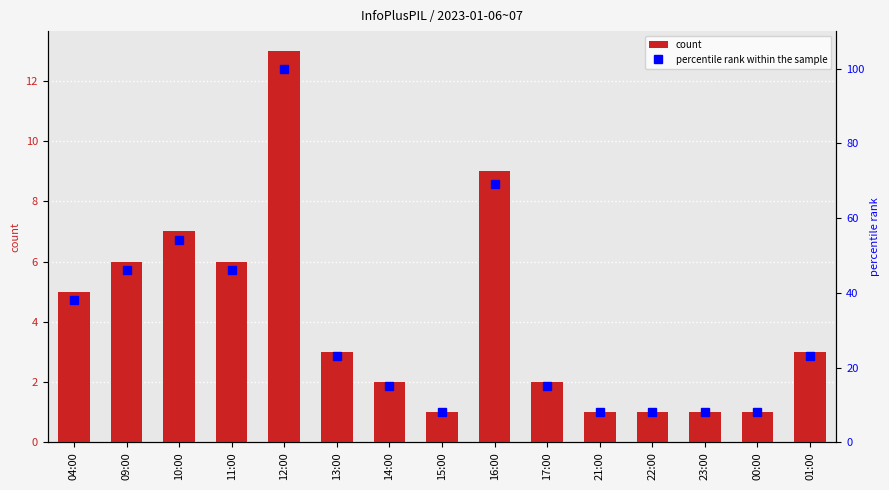

Rank the series at 16:00 from highest to lowest value.

percentile rank within the sample, count